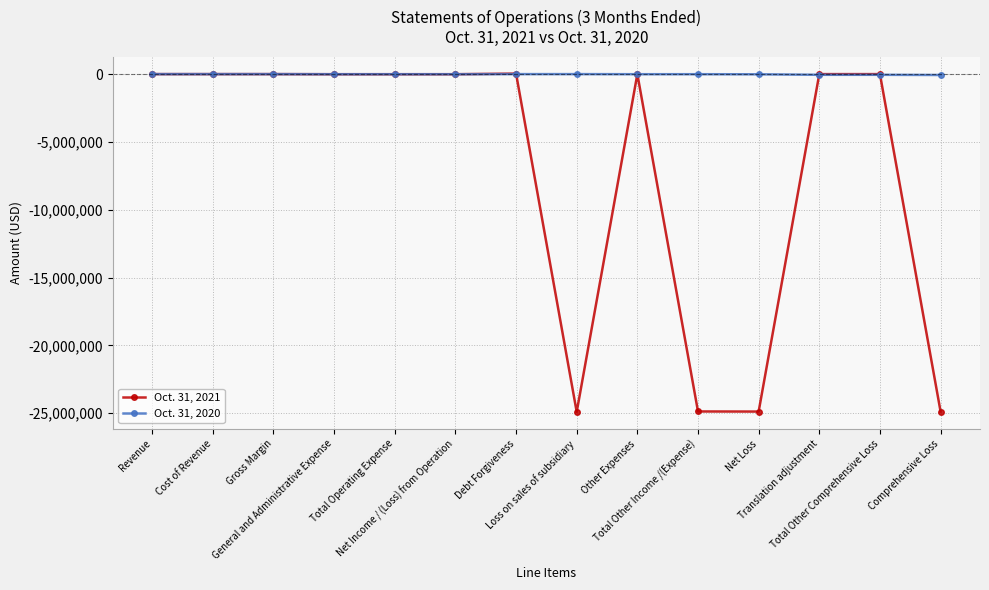

Rank the series by their maximum value, from highest to lowest.

Oct. 31, 2021, Oct. 31, 2020